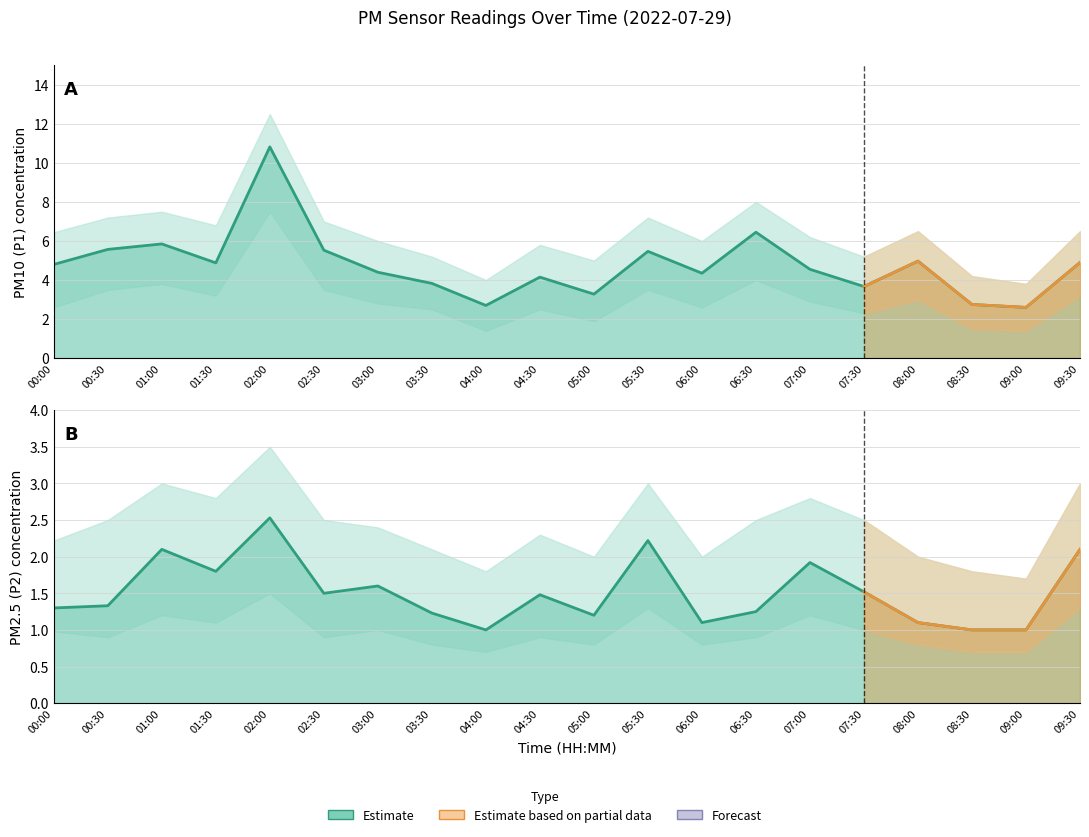

What is the label of the 7th point from the left?

03:00